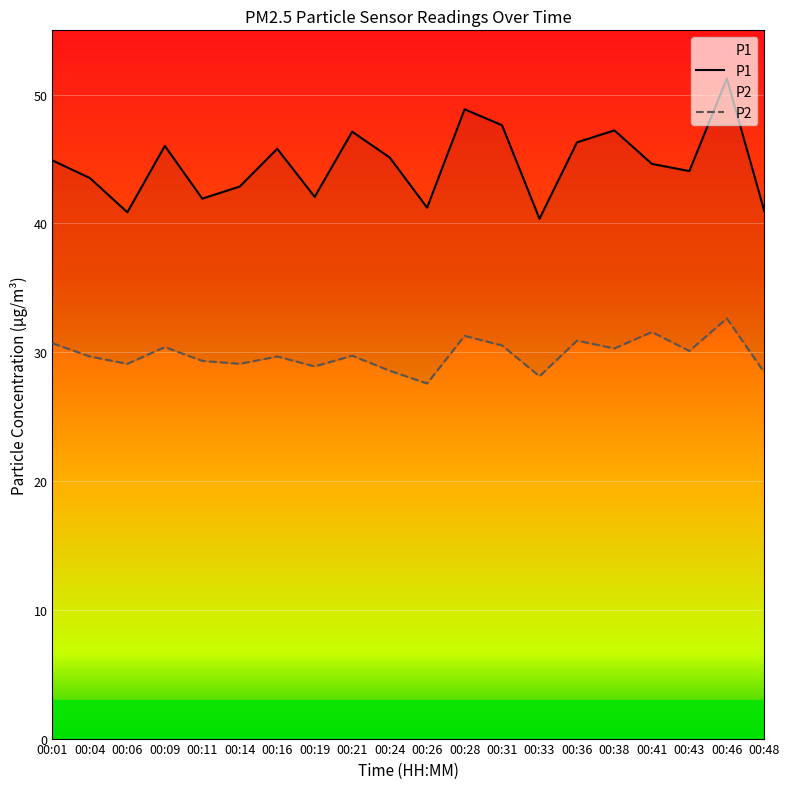

In P2, how many points are higher than both neighbors (excluding endpoints)?

7